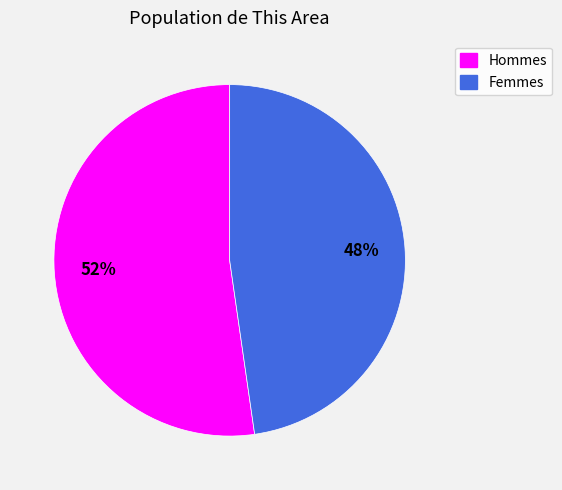

To the nearest percent, what is the average slice percentage?

50%